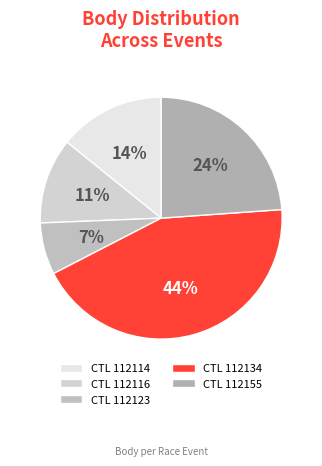

Count the number of slices in the pie.

5